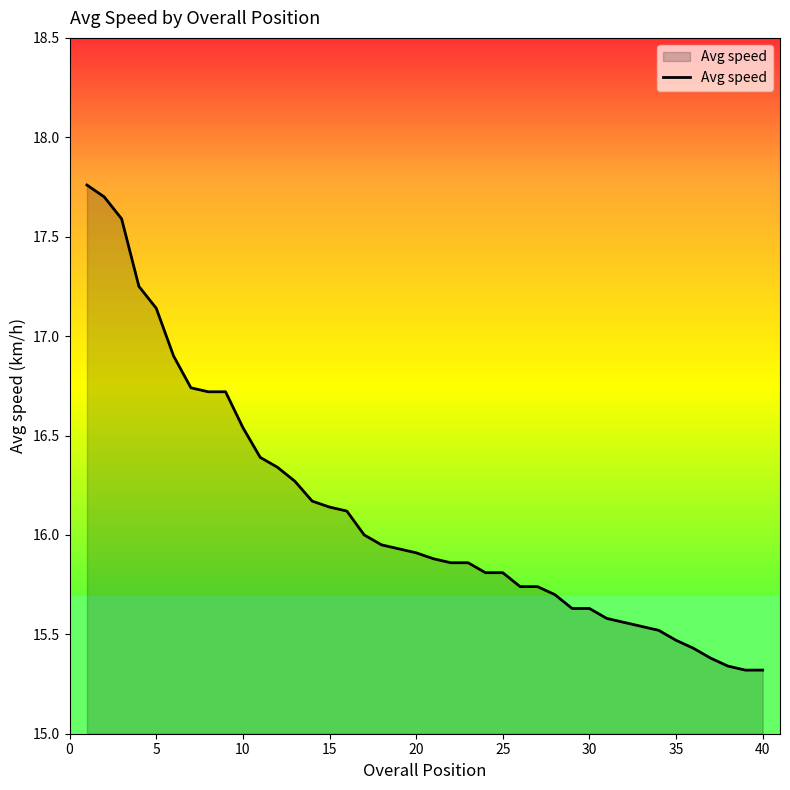

What is the difference between the maximum and minimum values?

2.4